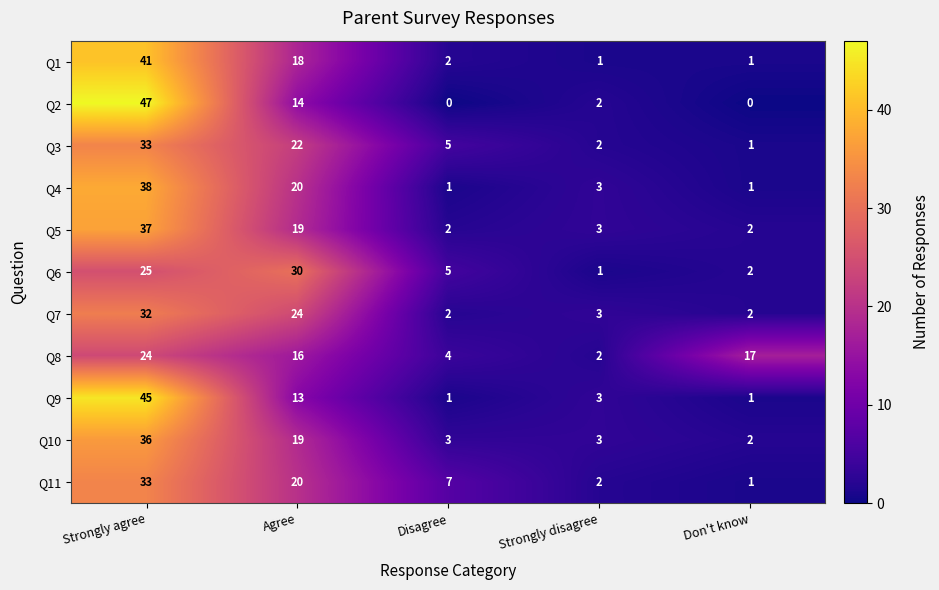

The Q5 series shows 7 at Strongly agree. True or false?

False